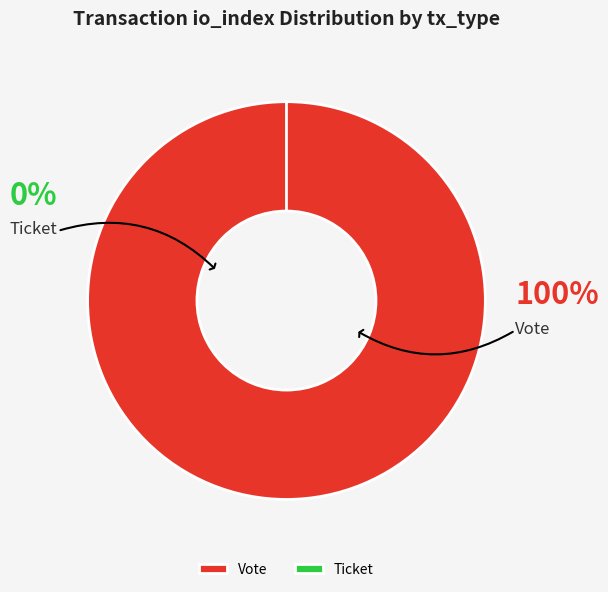

Which has a higher value, Vote (io_index=1) or Ticket (io_index=0)?

Vote (io_index=1)